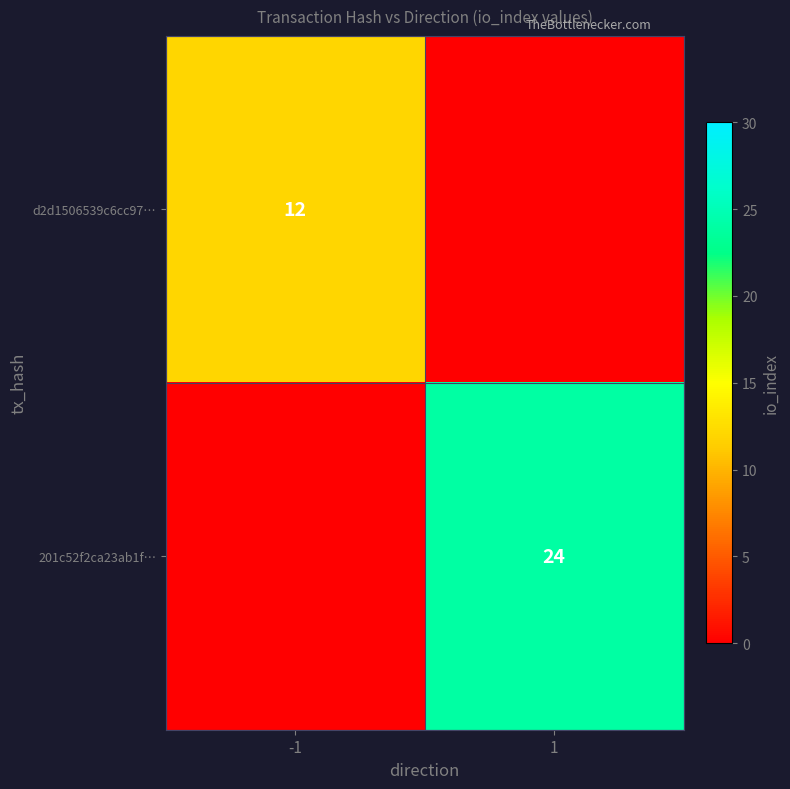

Is it true that 201c52f2ca23ab1f… equals 9 at 1?

False